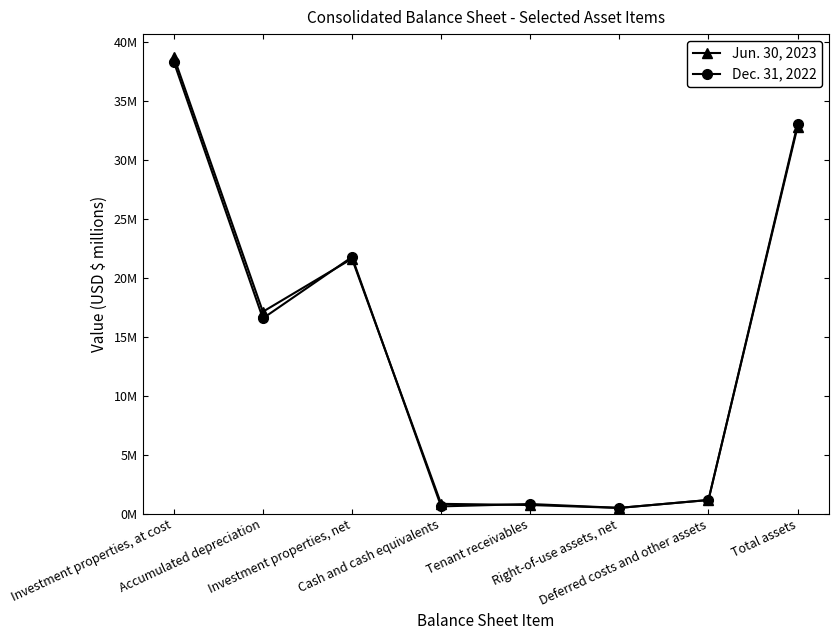

How many series are shown in this chart?

2